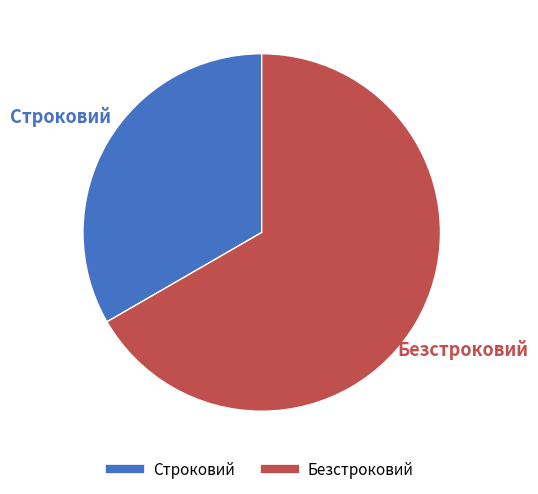

Which category has the smallest portion of the pie?

Строковий